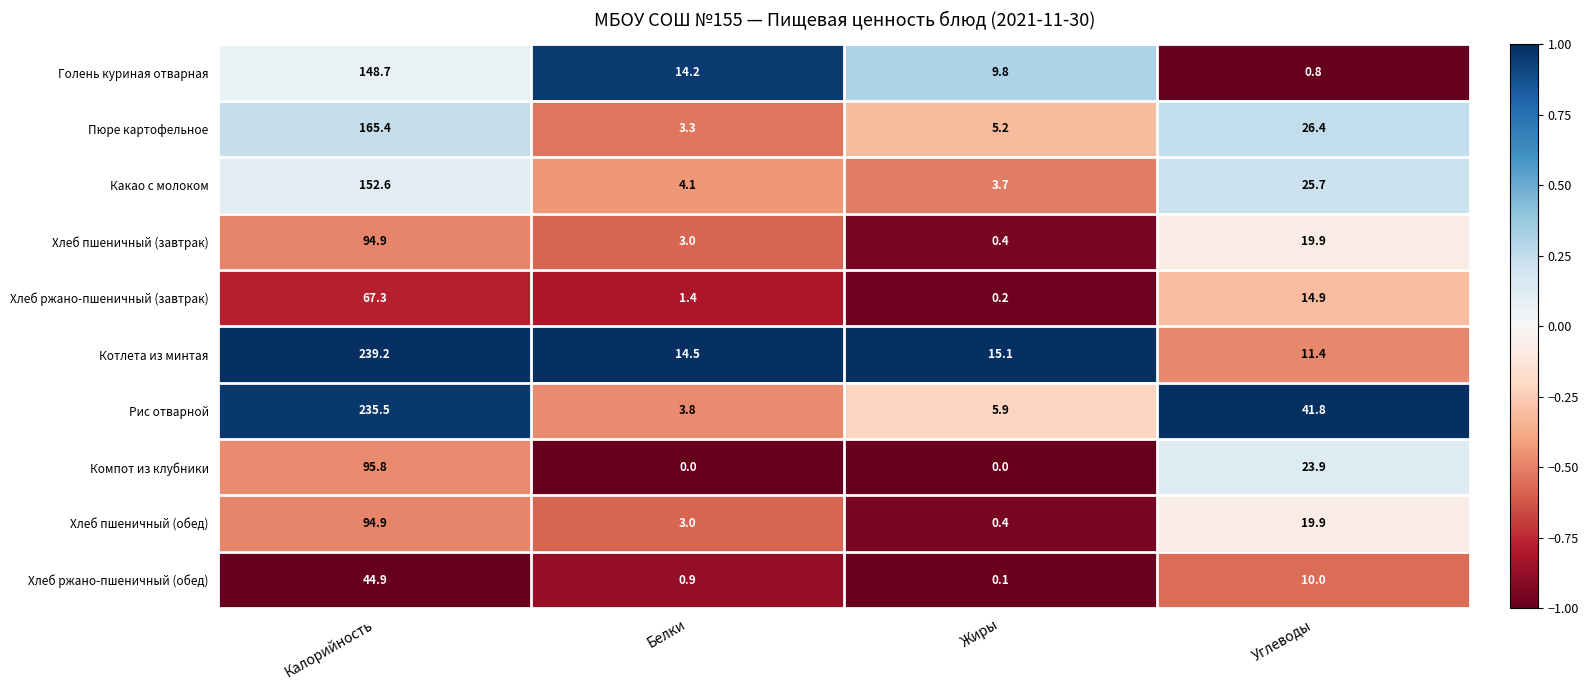

What is the difference between the maximum and second lowest values in the Хлеб пшеничный (завтрак) series?

91.9